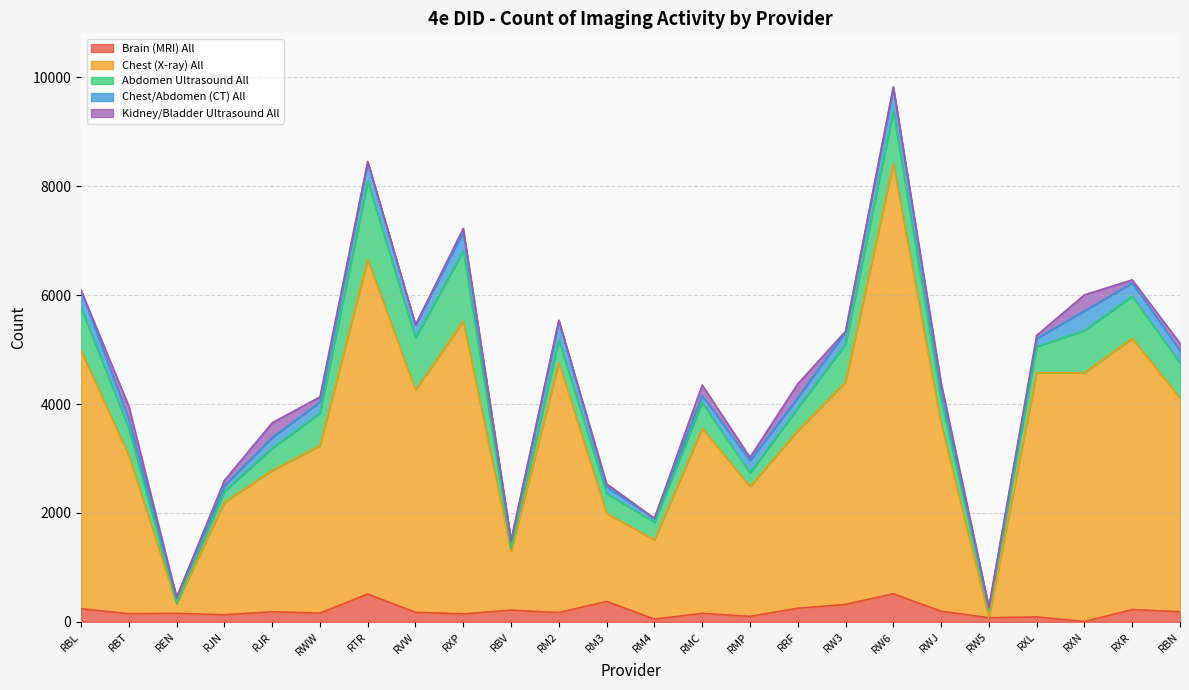

The Kidney/Bladder Ultrasound All series shows 15 at RW3. True or false?

False